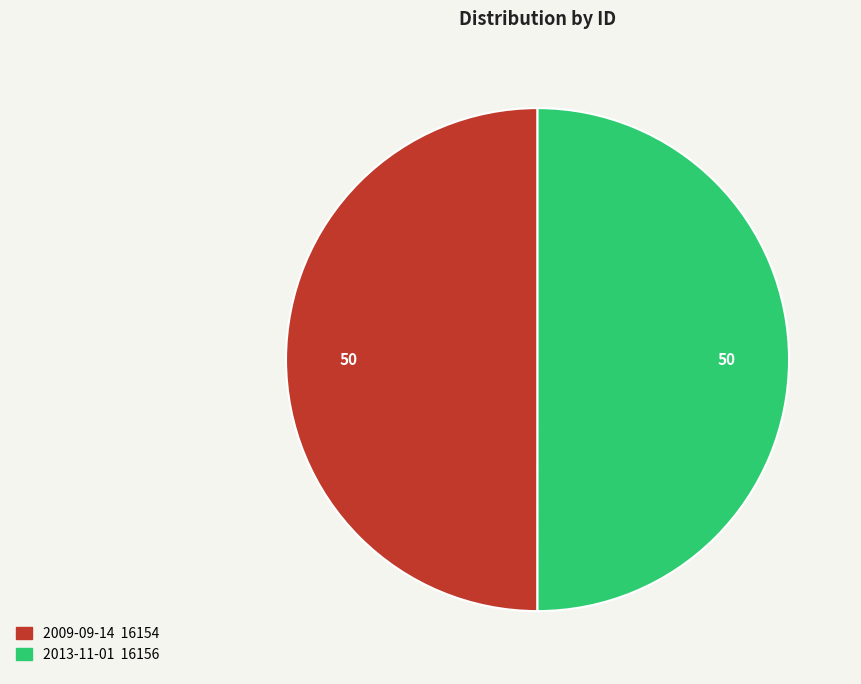

How many segments does this pie chart have?

2